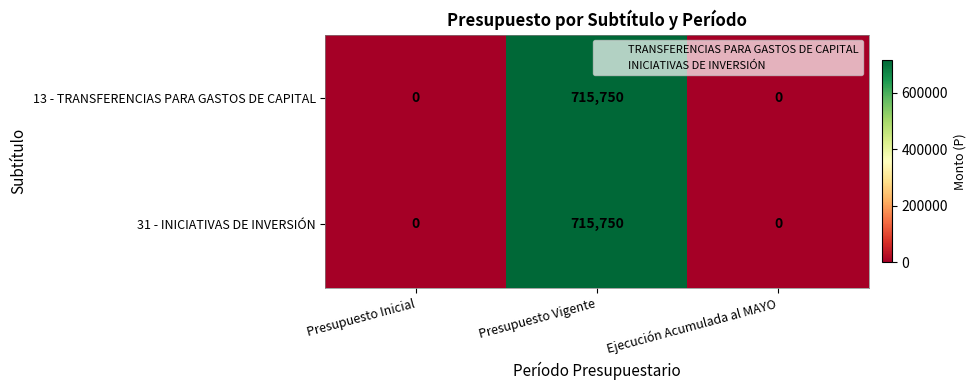

The 31 - INICIATIVAS DE INVERSIÓN series shows -482450 at Ejecución Acumulada al MAYO. True or false?

False